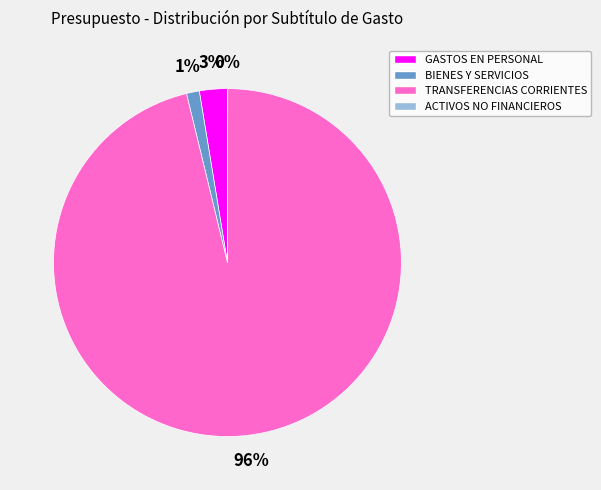

What percentage is the BIENES Y SERVICIOS slice, to the nearest percent?

1%